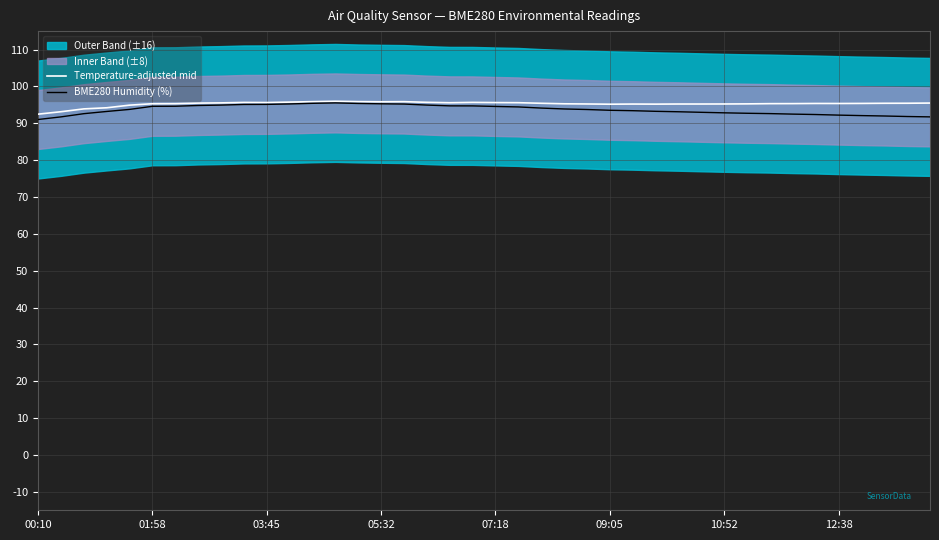

Is it true that Temperature-adjusted mid equals 148.5 at 09:05?

False